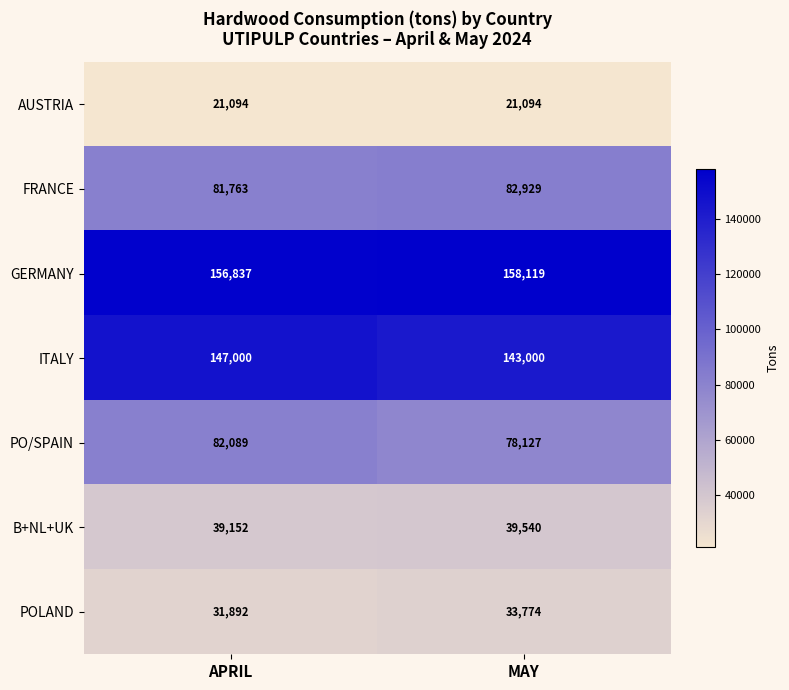

True or false: FRANCE has a value of 111123 at APRIL.

False